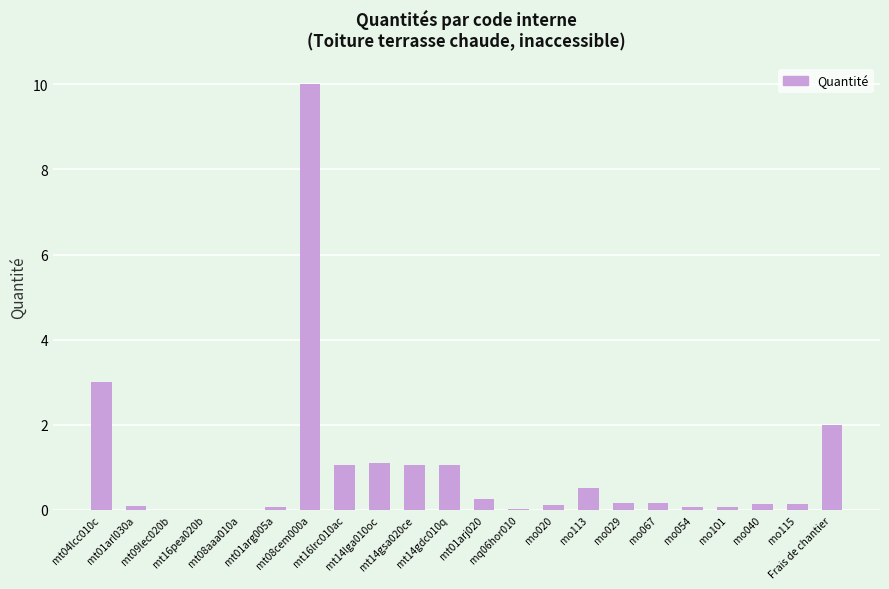

At which label is the value closest to 5?

mt04lcc010c